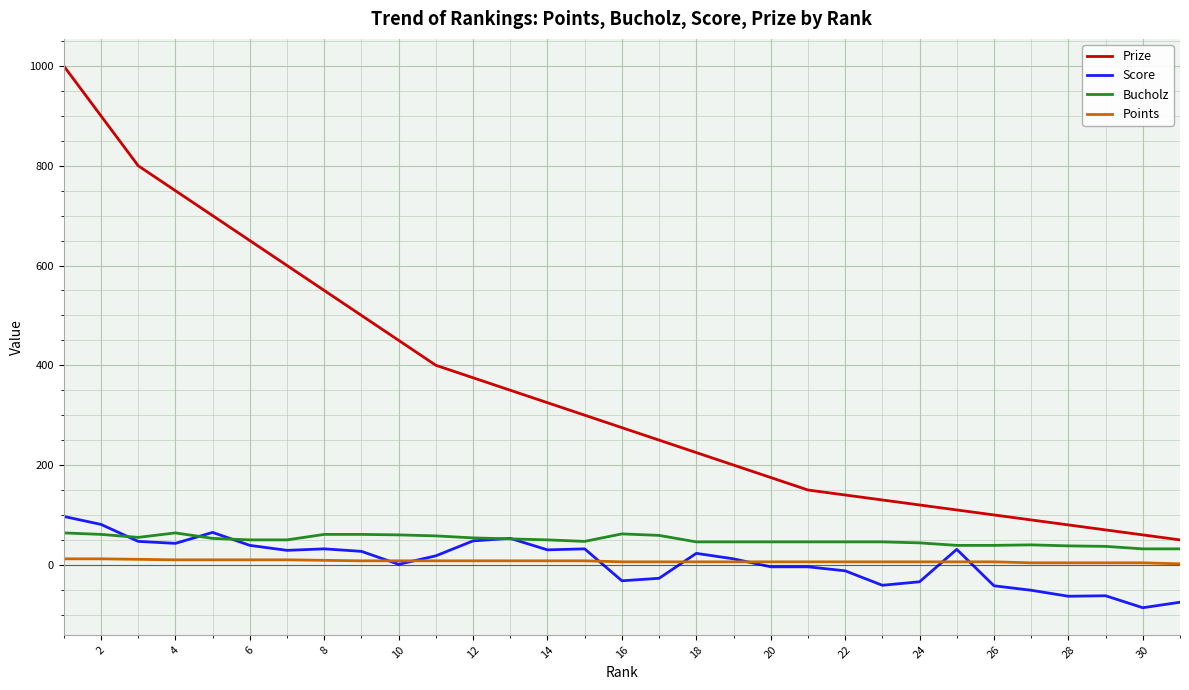

True or false: Prize and Score cross at least once.

False